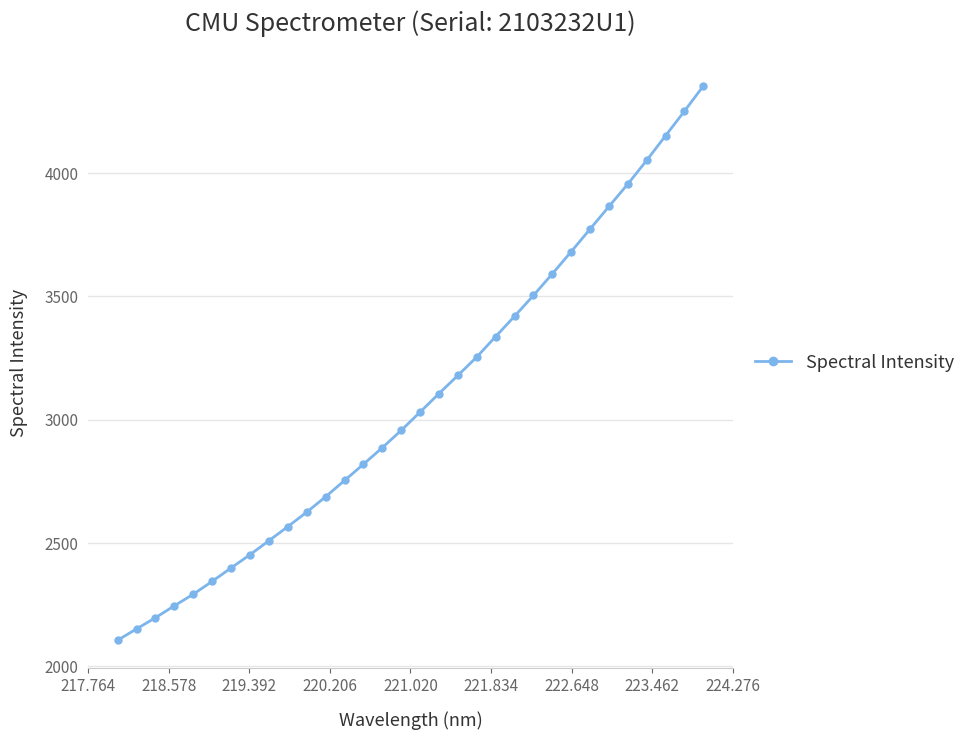

What is the greatest value displayed?

4353.1